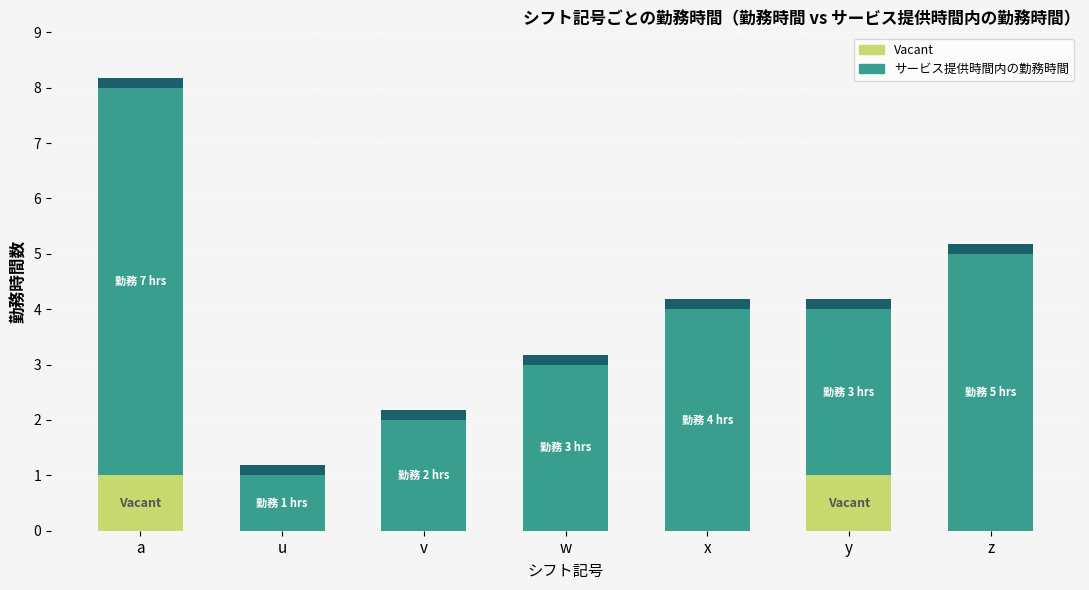

Reading left to right, what are all the values shown in this chart?

Vacant: 1	0	0	0	0	1	0
サービス提供時間内の勤務時間: 7	1	2	3	4	3	5